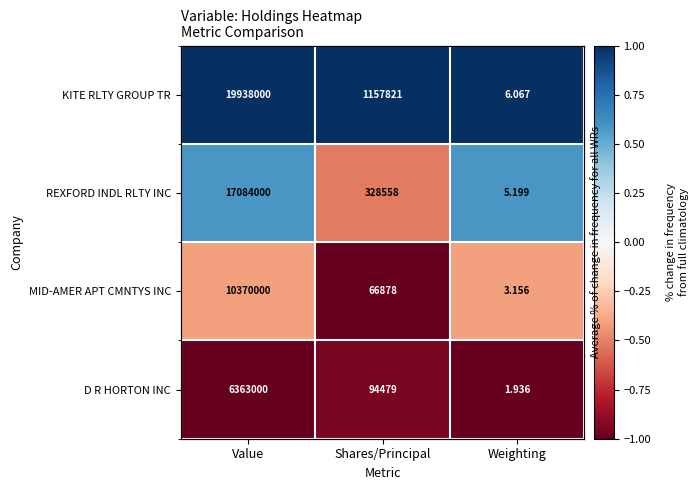

At which label is MID-AMER APT CMNTYS INC closest to 0?

Weighting